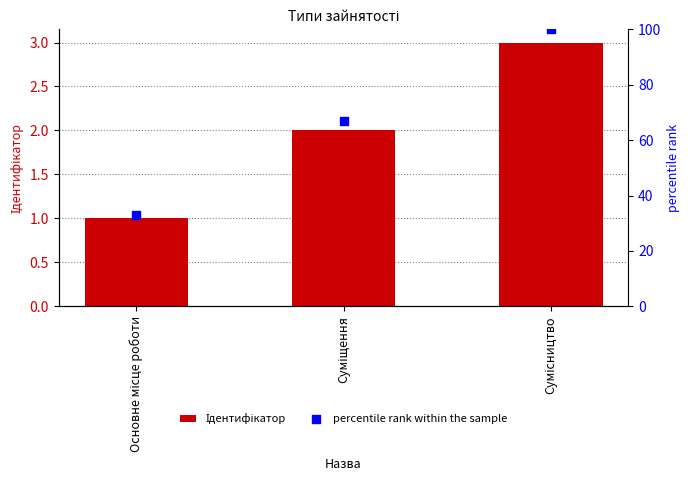

Which series has the largest total across all categories?

percentile rank within the sample